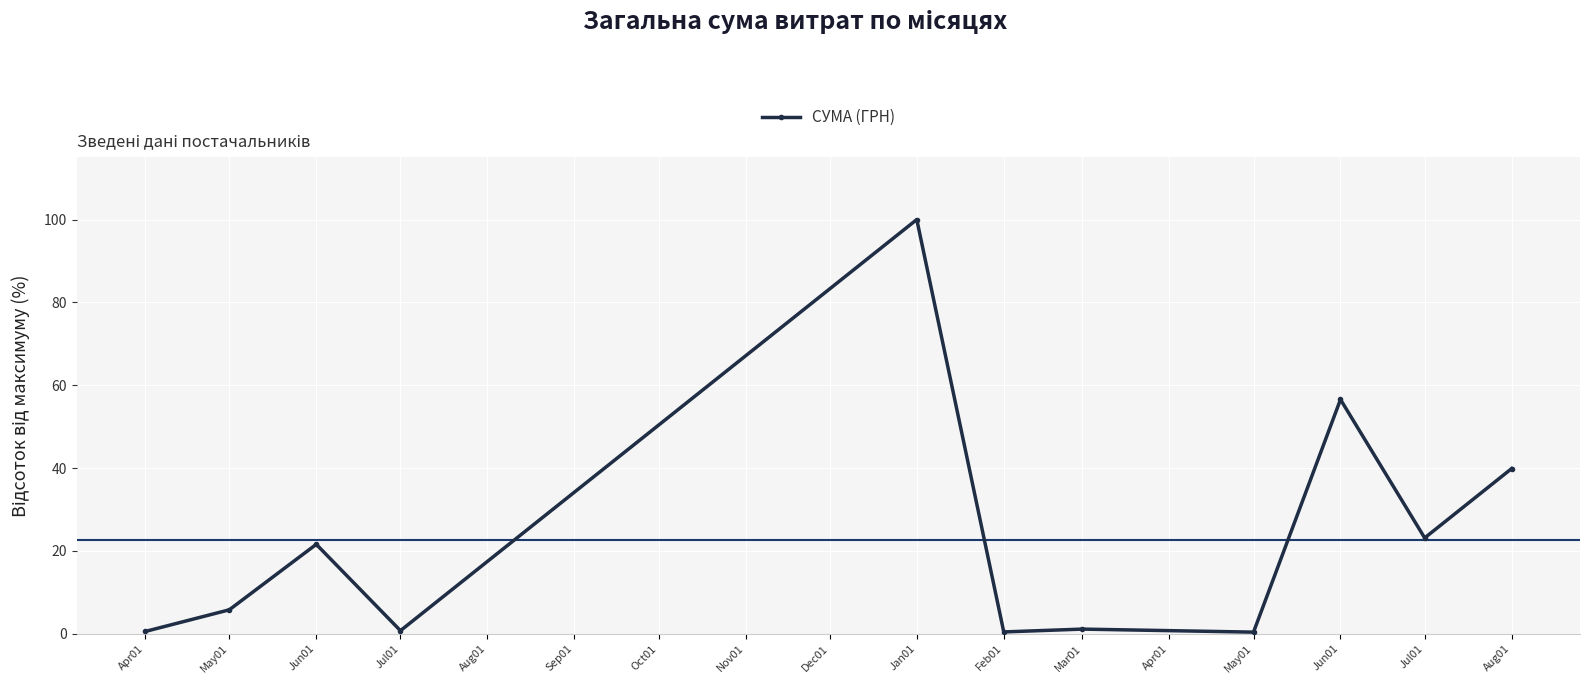

At which category does the chart reach its peak across all series?

Jan01